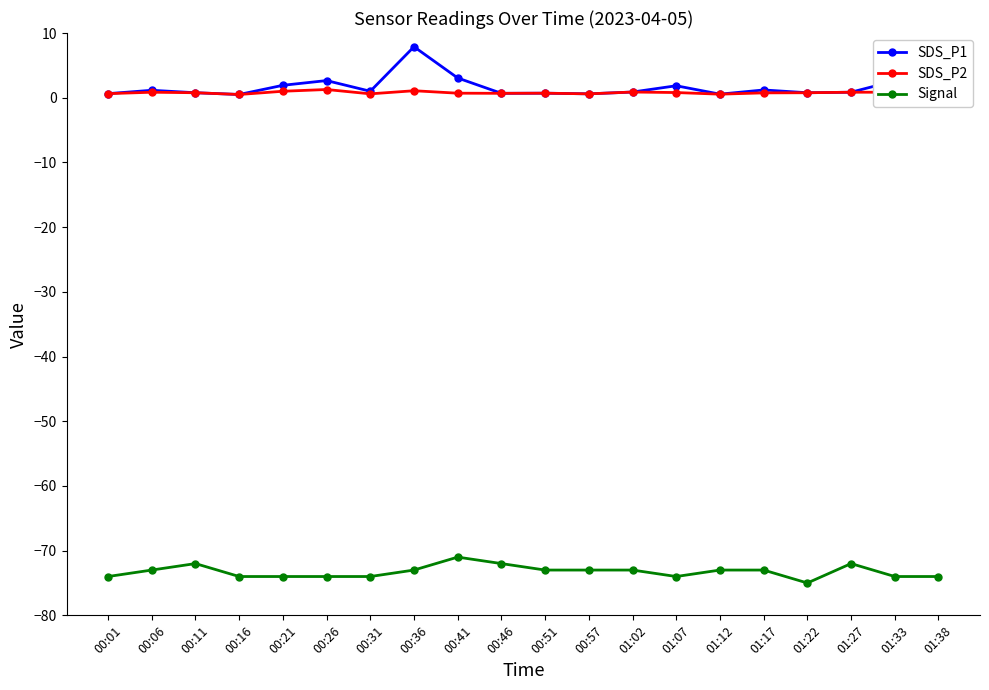

True or false: Signal and SDS_P2 intersect in this chart.

False